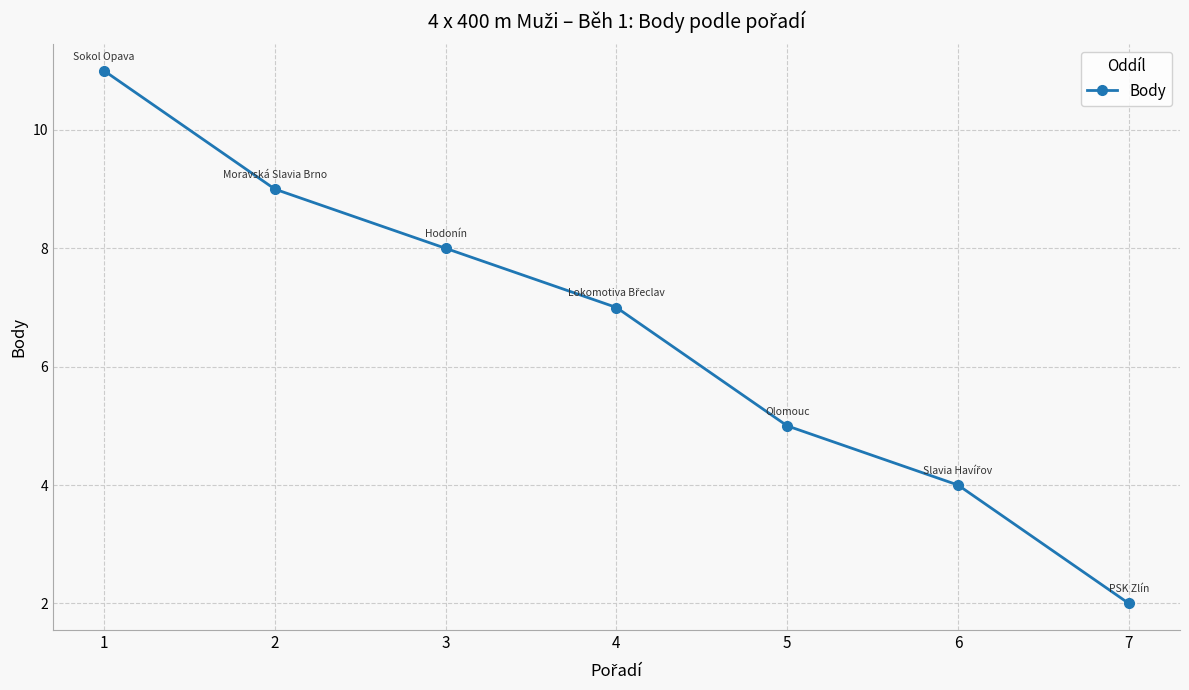

List the labels in order of value, smallest first.

7, 6, 5, 4, 3, 2, 1